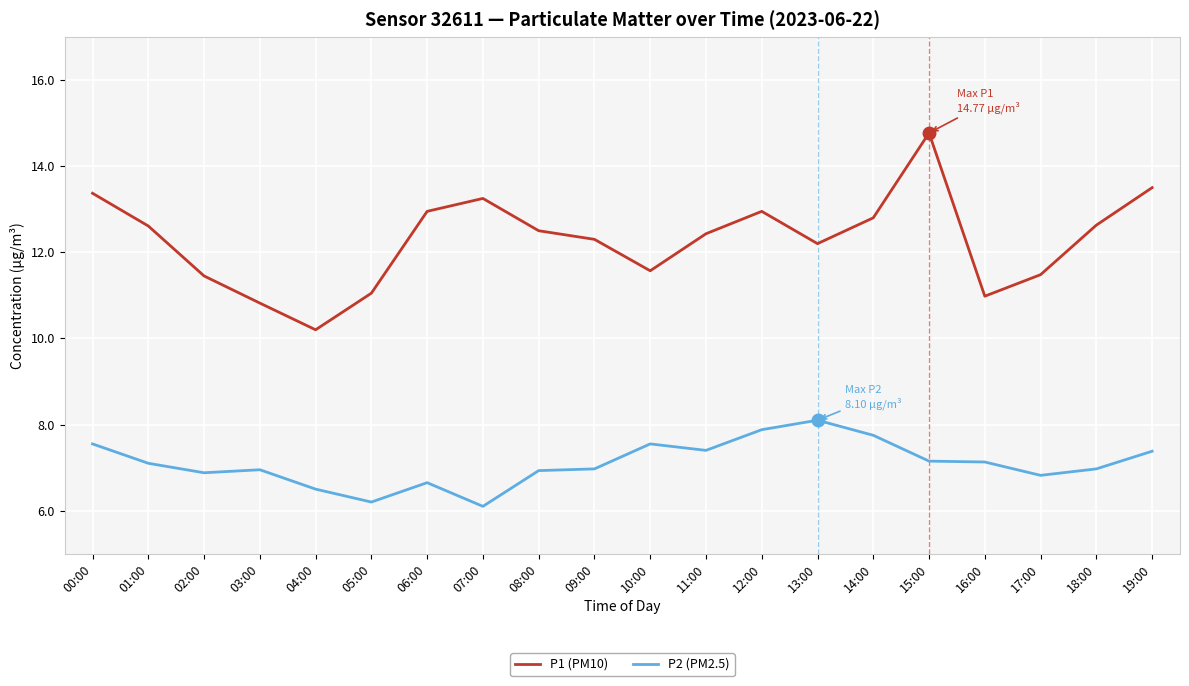

What are all the series names shown in the legend?

P1 (PM10), P2 (PM2.5)